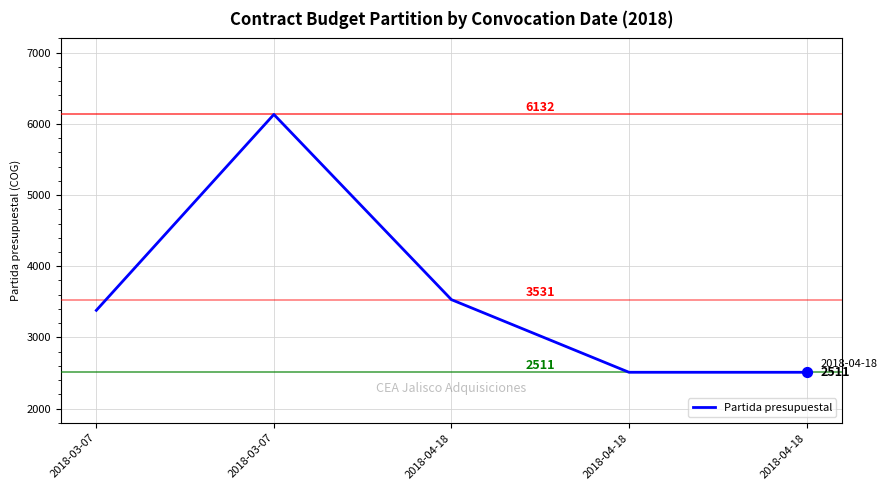

Approximately how many times larger is the value at 2018-04-18 compared to 2018-04-18?

1.4